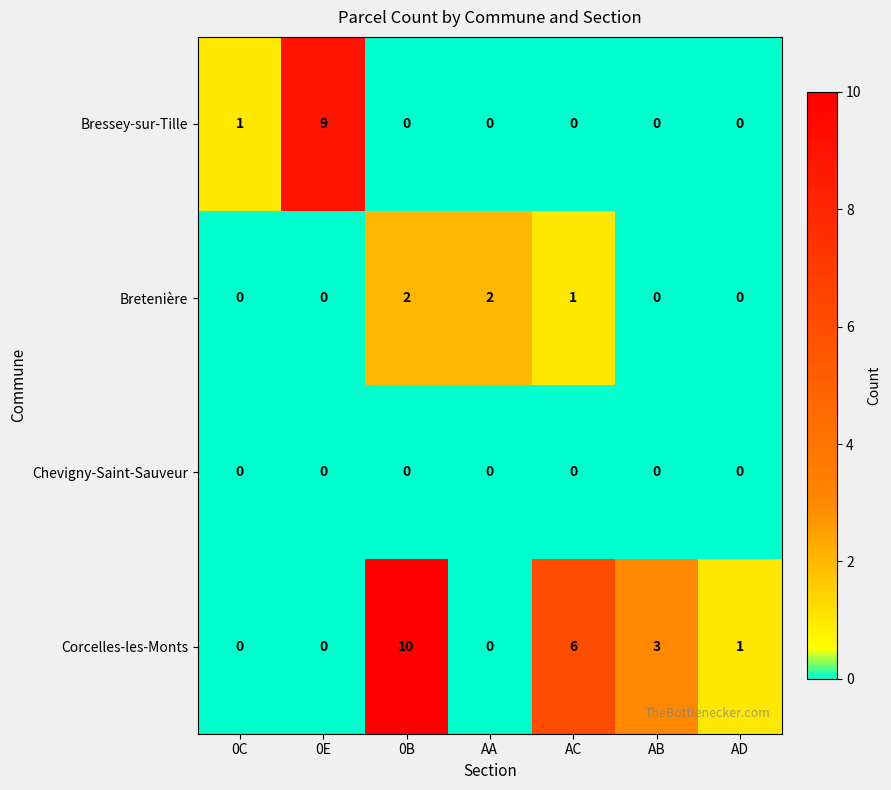

The Chevigny-Saint-Sauveur series shows 0 at AB. True or false?

True